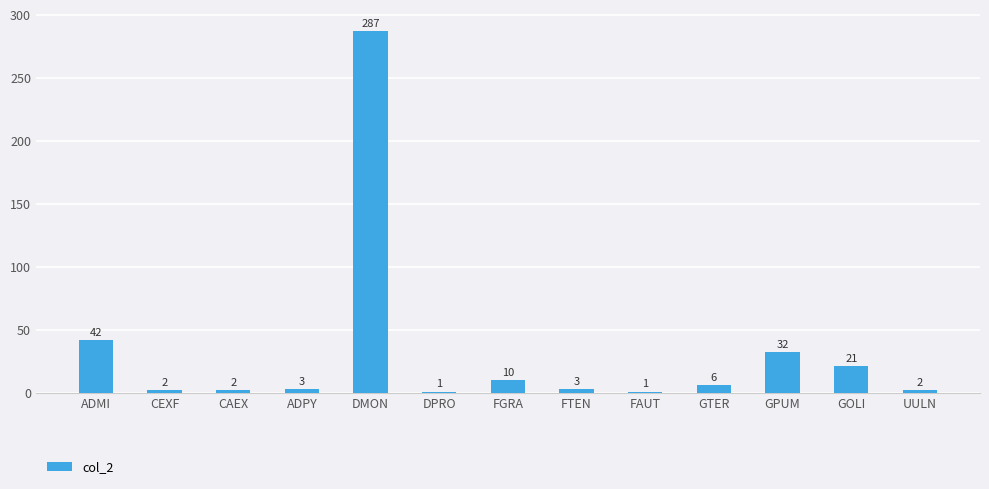

What is the label of the 4th bar from the left?

ADPY